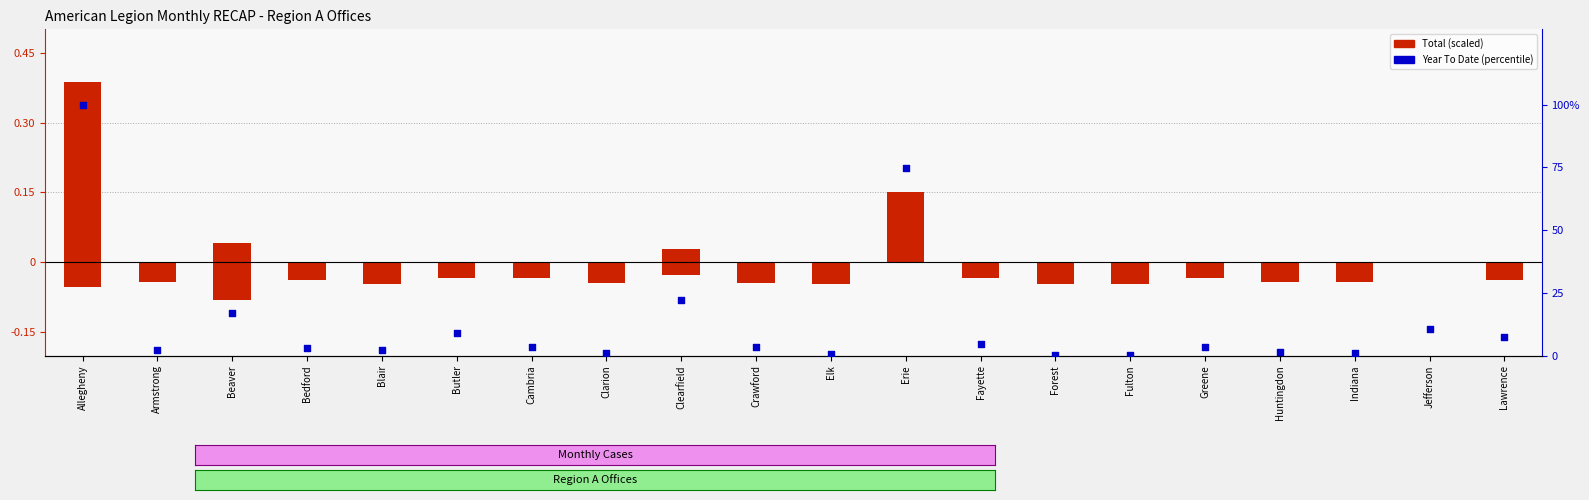

Is the value of Total cases at Forest greater than the value of Year To Date (scaled) at Bedford?

No